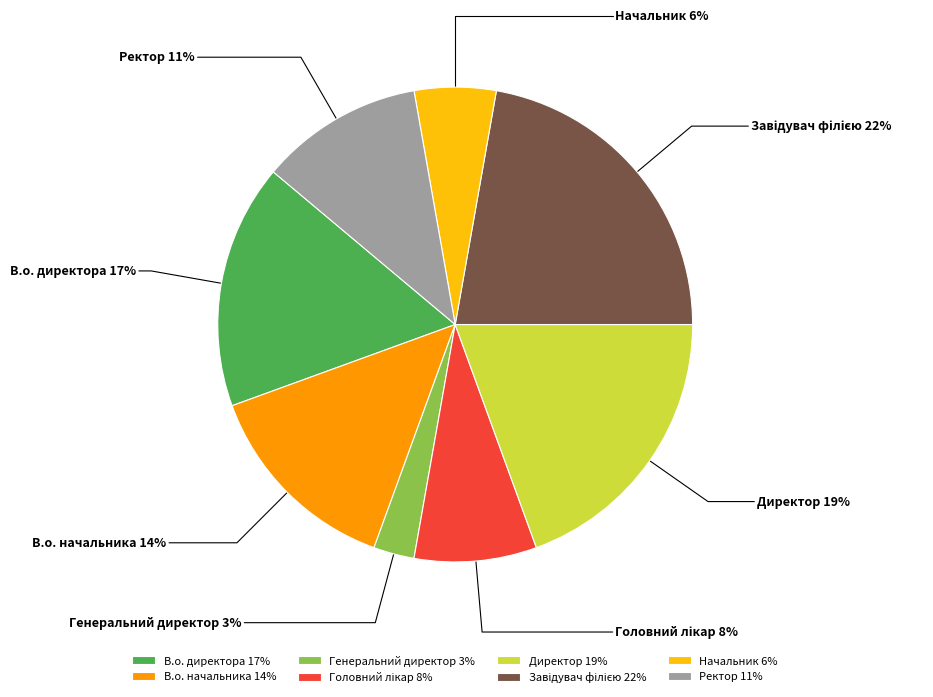

To the nearest percent, what is the difference between the largest and smallest slice percentages?

19%